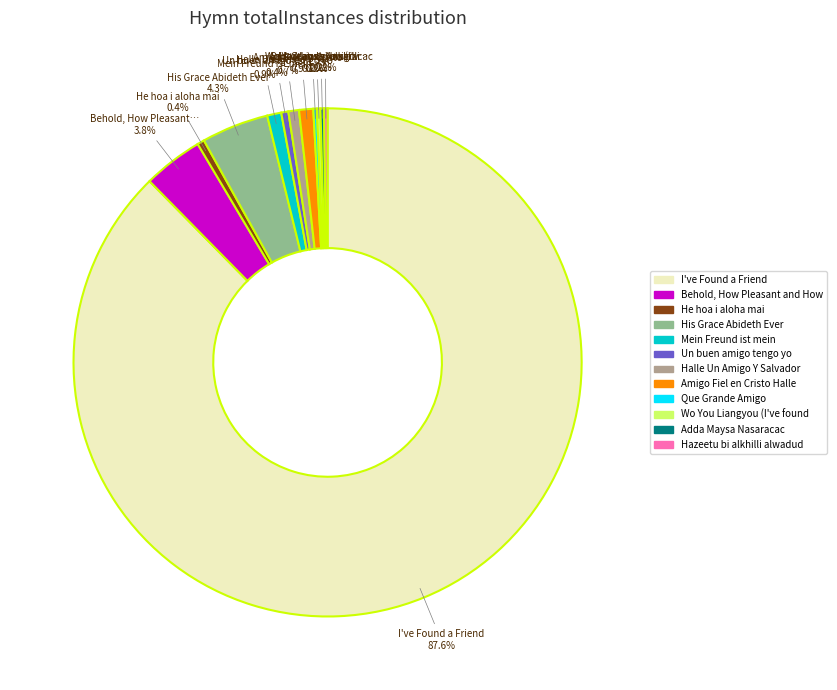

Is there a majority slice in this chart?

Yes